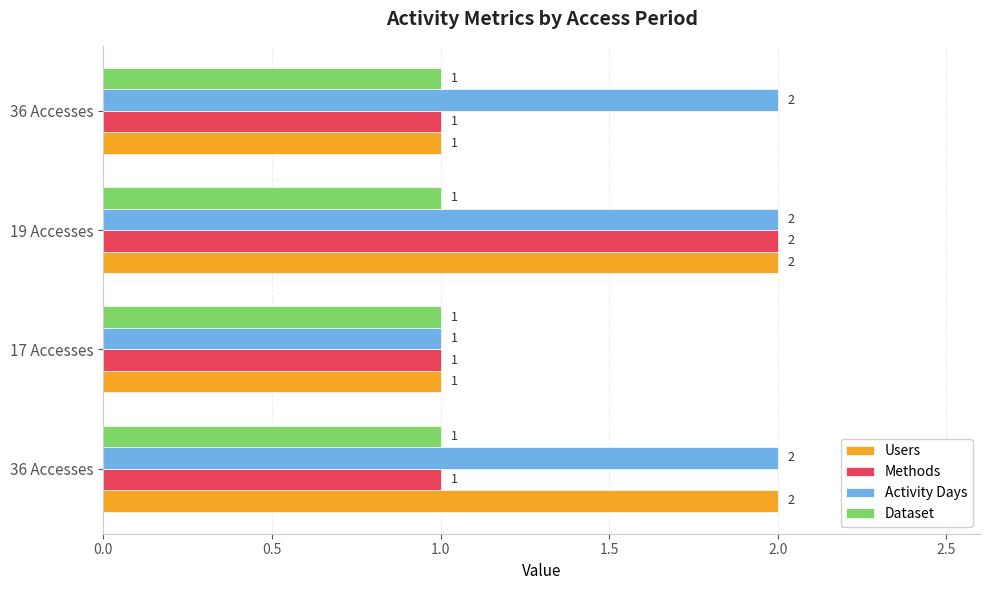

How many categories are shown in the chart?

4